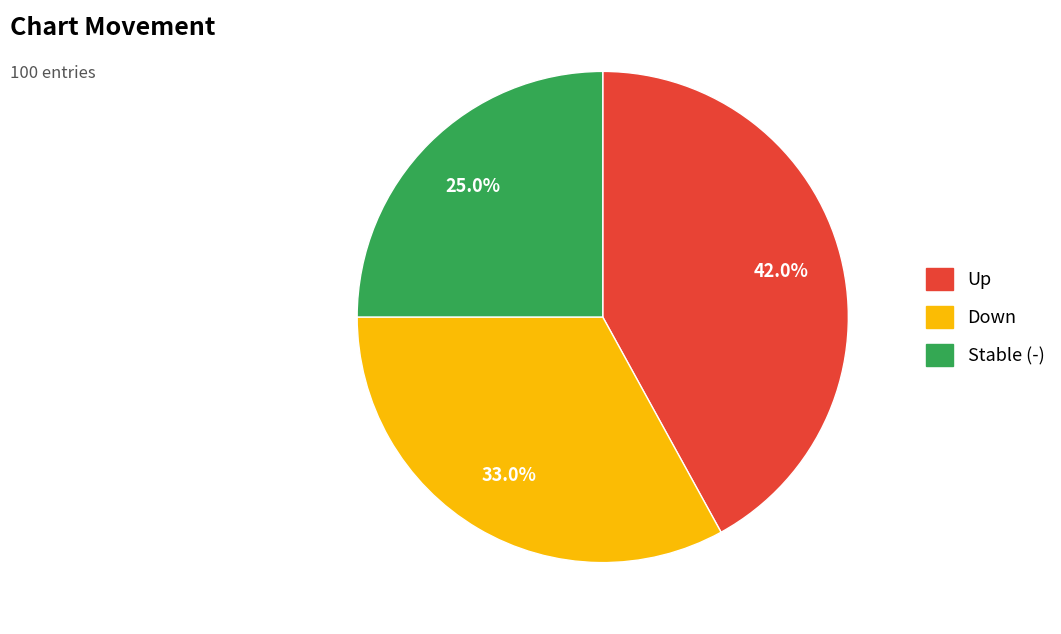

What is the ratio of the value at Down to the value at Up?

0.8